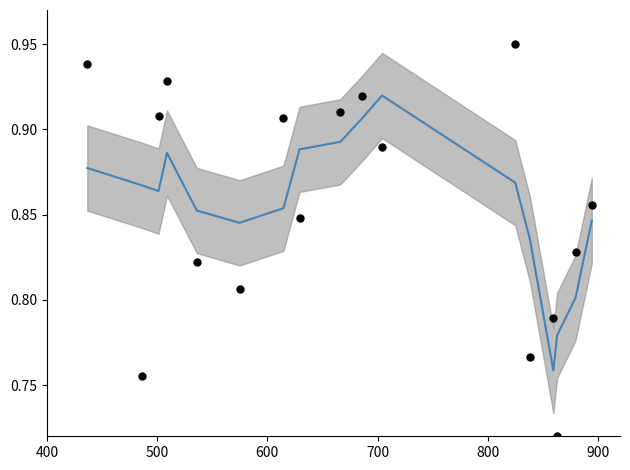

Is the value of Smoothed Best Lap Speed at 400 greater than the value of Best Lap Time (normalized) at 15?

Yes